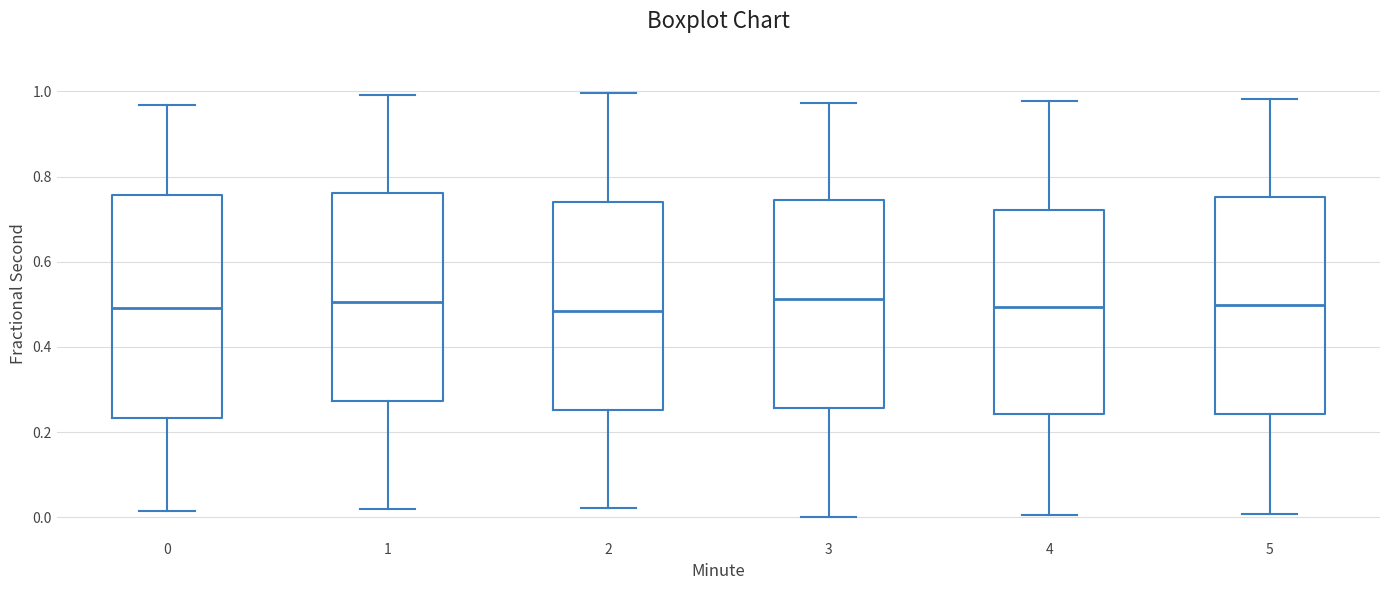

Reading left to right, transcribe this box plot: for each box, give where its median line is, the range the box spans, and where its two whiskers end, as read against the y-axis. The values are not printed on the chart, so give them approximately, as read against the axis.

0: median 0.50, box 0.24 to 0.76, whiskers 0.02 to 0.96
1: median 0.50, box 0.28 to 0.76, whiskers 0.02 to 1.00
2: median 0.48, box 0.26 to 0.74, whiskers 0.02 to 1.00
3: median 0.52, box 0.26 to 0.74, whiskers 0.00 to 0.98
4: median 0.50, box 0.24 to 0.72, whiskers 0.00 to 0.98
5: median 0.50, box 0.24 to 0.76, whiskers 0.00 to 0.98